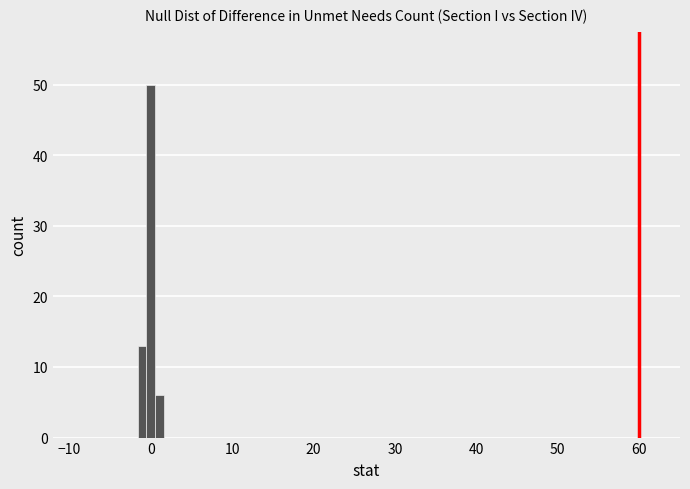

Read against the x-axis, roughly where is the centre of the tallest bar?

0